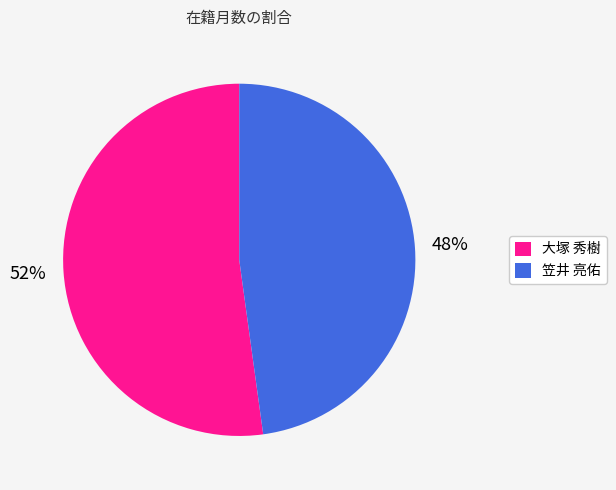

What is the smallest slice in the pie chart?

笠井 亮佑